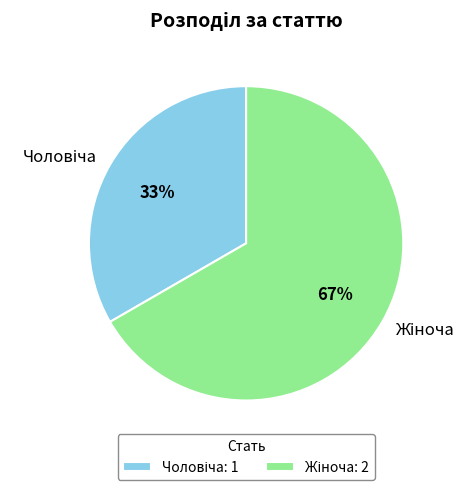

Is there any slice that represents more than half of the pie?

Yes